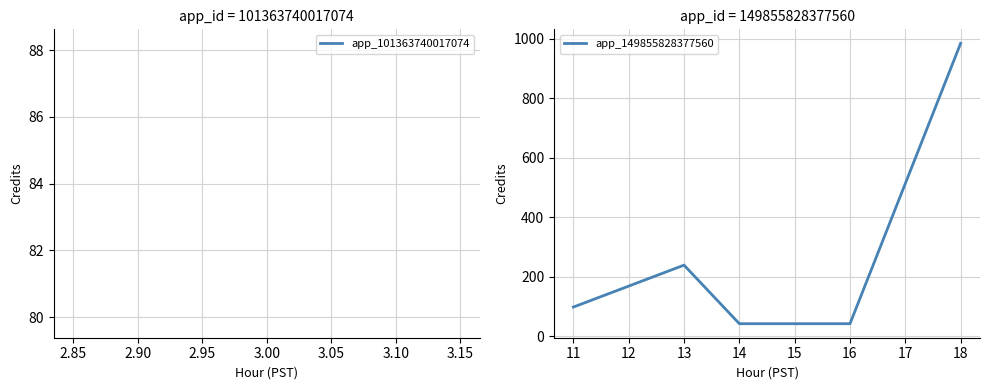

What is the average value?

281